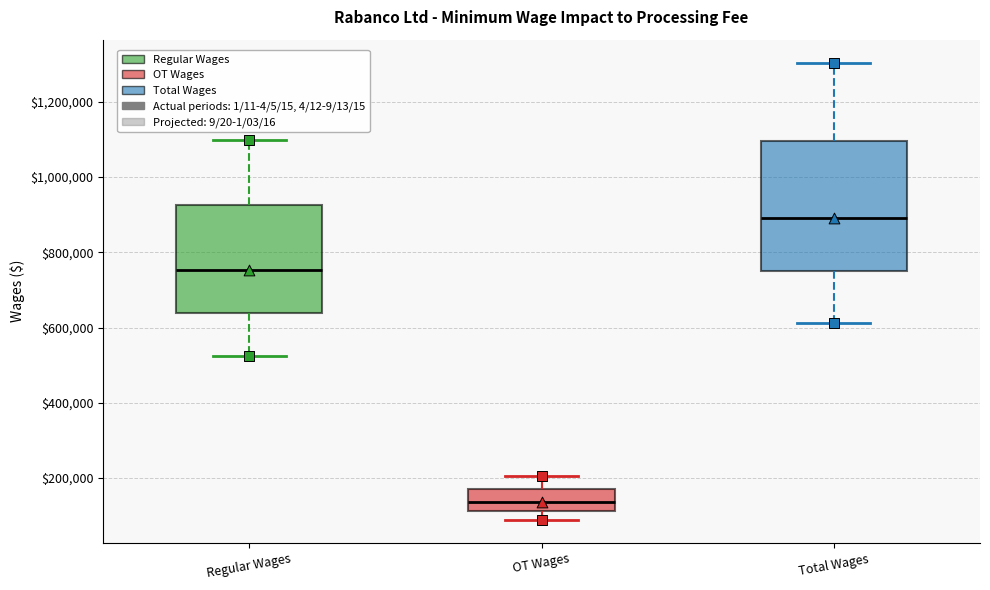

Reading left to right, transcribe this box plot: for each box, give where its median line is, the range the box spans, and where its two whiskers end, as read against the y-axis. The values are not printed on the chart, so give them approximately, as read against the axis.

Regular Wages: median 760000, box 640000 to 920000, whiskers 520000 to 1100000
OT Wages: median 140000, box 120000 to 180000, whiskers 80000 to 200000
Total Wages: median 880000, box 760000 to 1100000, whiskers 620000 to 1300000